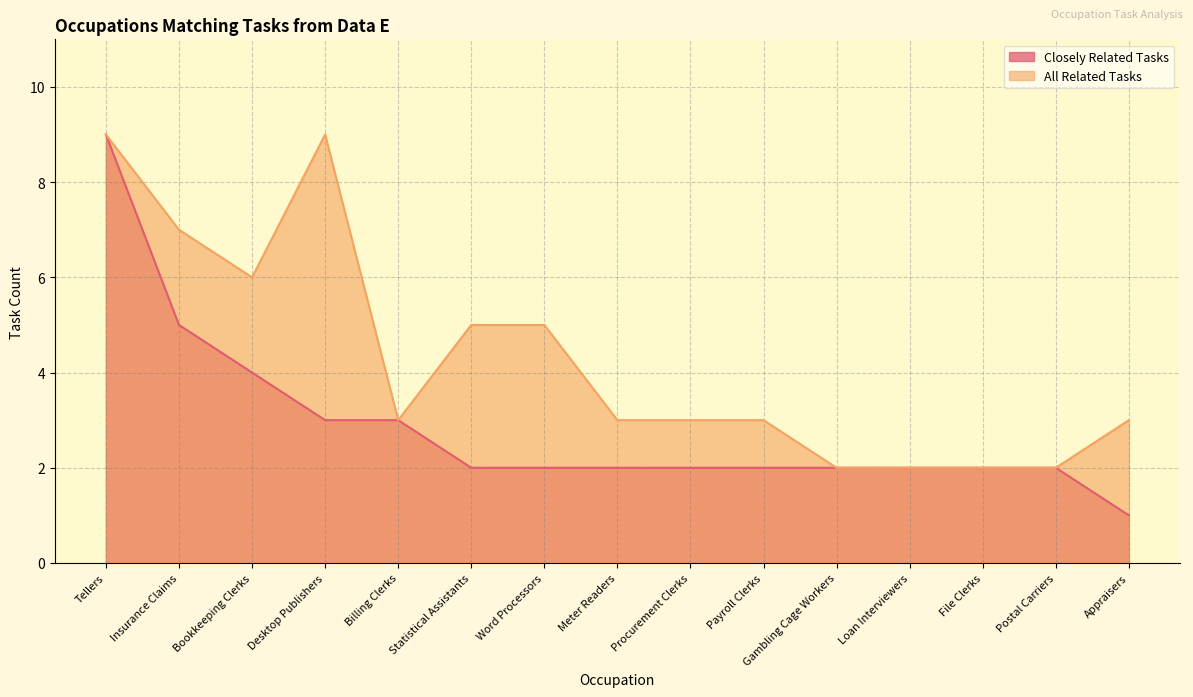

Which has a higher value, Loan Interviewers or Tellers?

Tellers